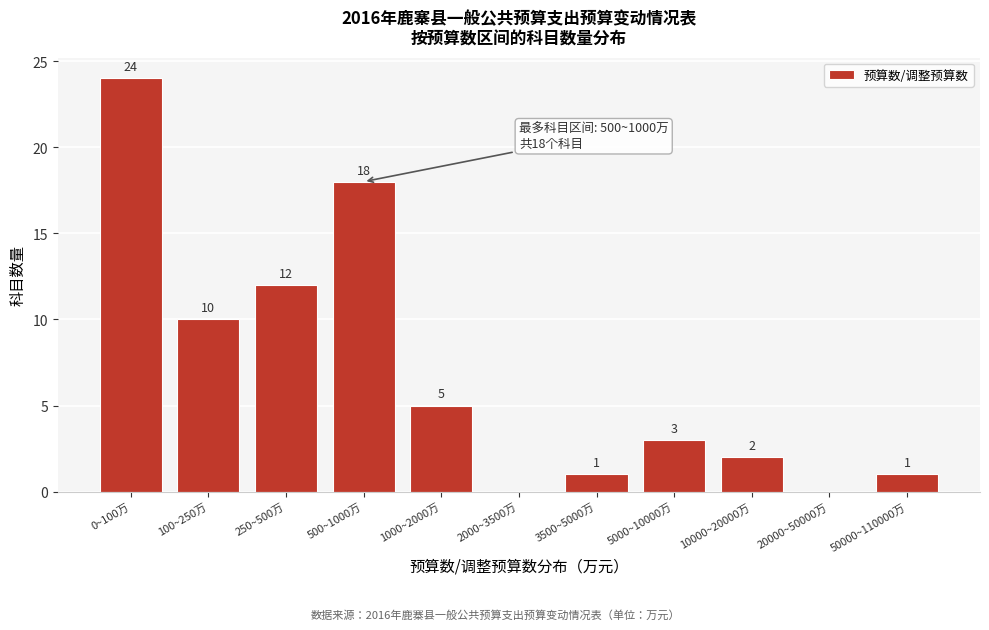

Reading left to right, transcribe all the data shown in this chart.

0~100万=24	100~250万=10	250~500万=12	500~1000万=18	1000~2000万=5	2000~3500万=0	3500~5000万=1	5000~10000万=3	10000~20000万=2	20000~50000万=0	50000~110000万=1